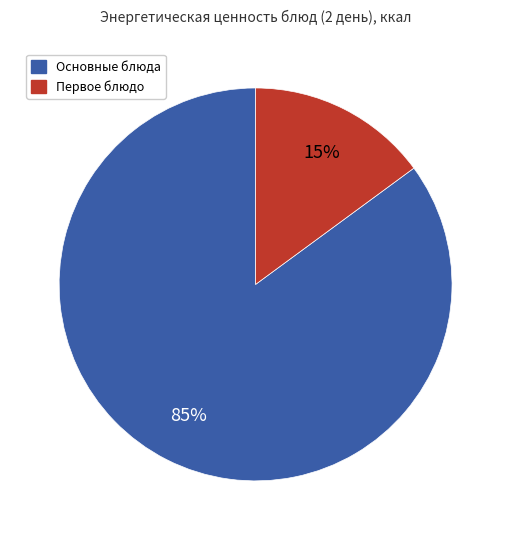

What is the largest slice in the pie chart?

Основные блюда